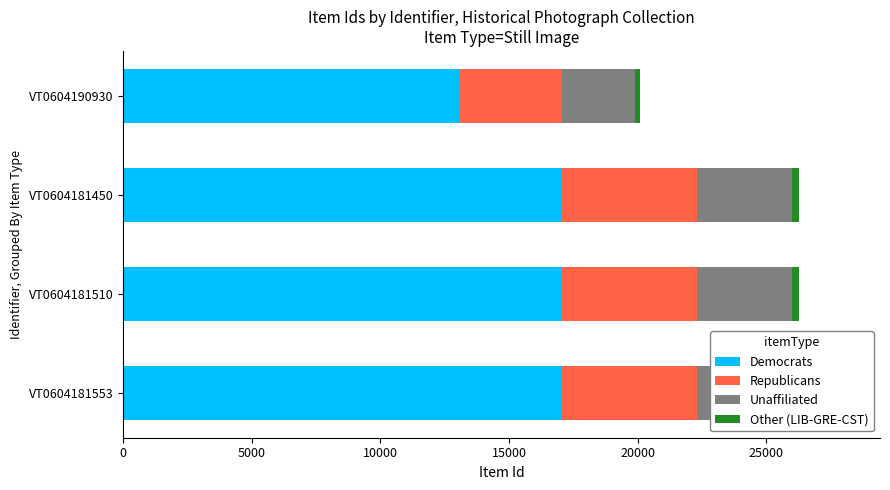

What is the average value of the Other (LIB-GRE-CST) series?

249